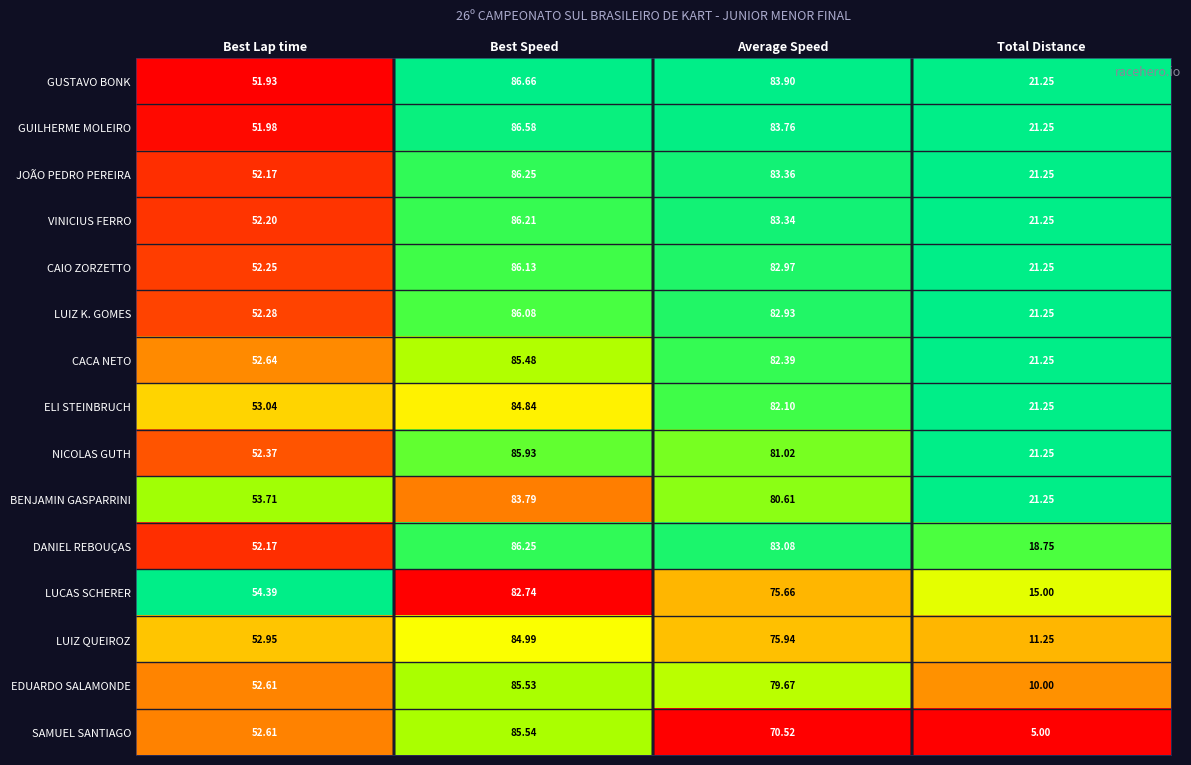

Is the value of GUSTAVO BONK at Average Speed greater than the value of LUIZ K. GOMES at Average Speed?

Yes